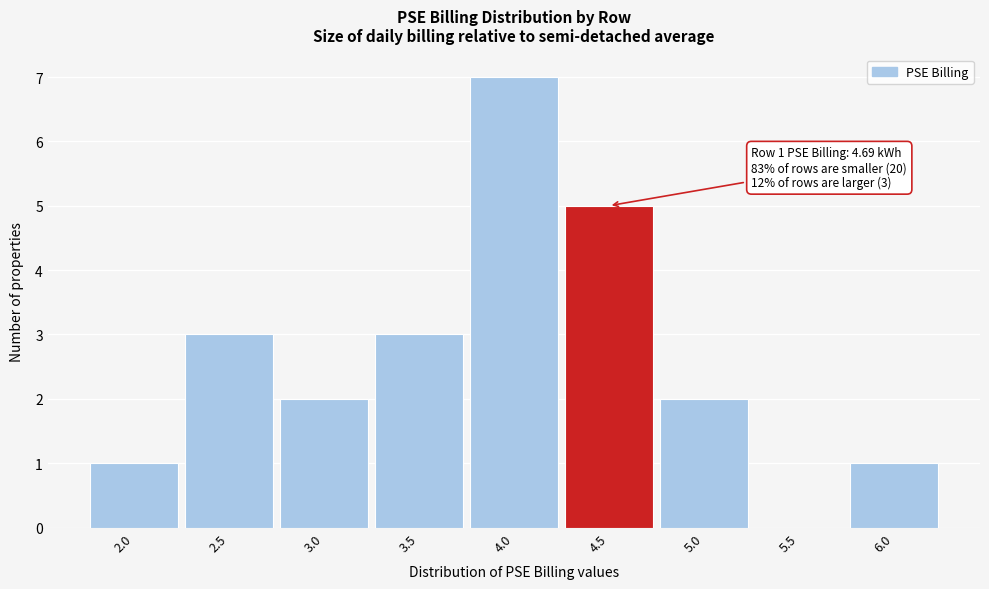

Reading left to right, list all the values displayed in this chart.

2.0=1	2.5=3	3.0=2	3.5=3	4.0=7	4.5=5	5.0=2	5.5=0	6.0=1